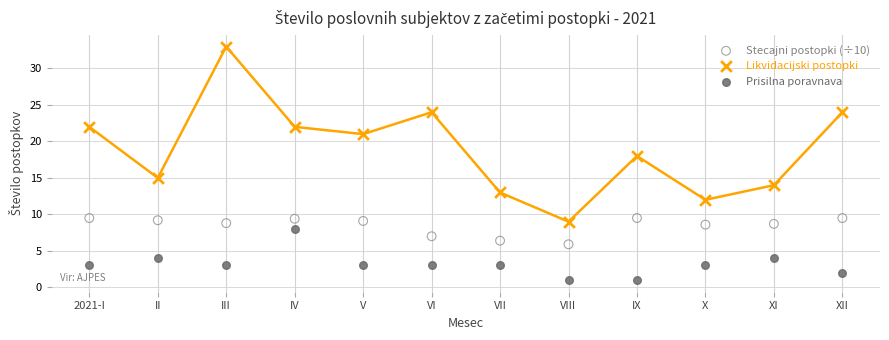

Across all data points, what is the range of Y values (max minus min)?

32.0